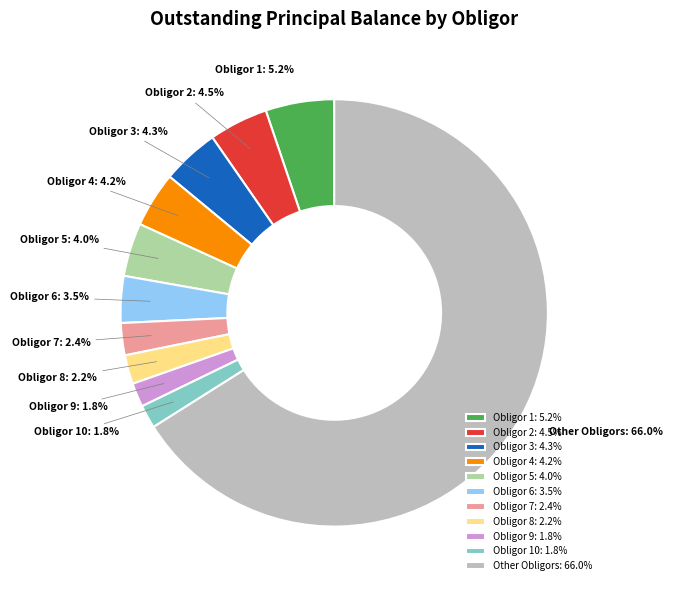

The Obligor 7 slice represents 2% of the pie. True or false?

True